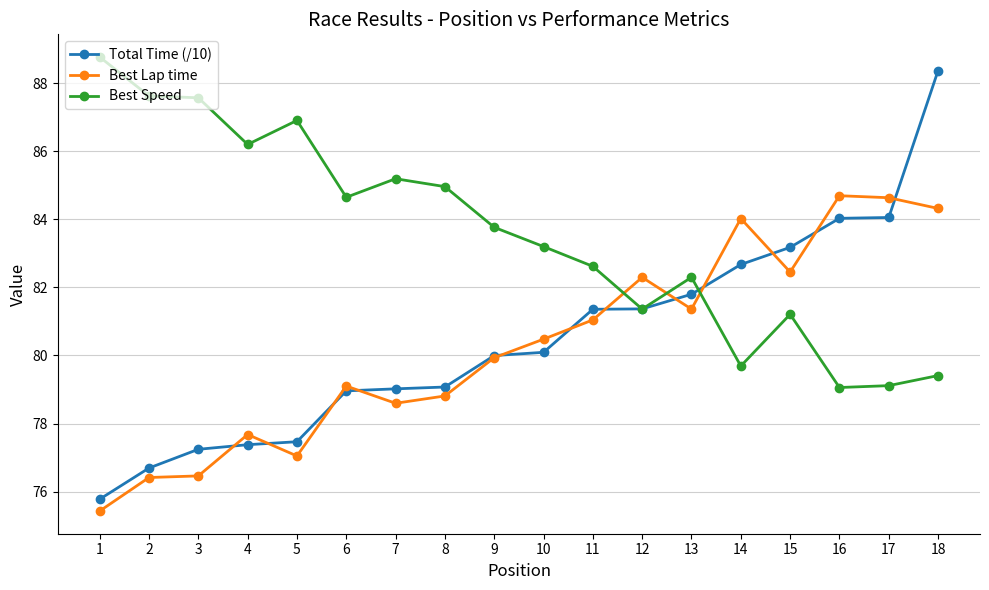

What are all the series names shown in the legend?

Total Time (/10), Best Lap time, Best Speed